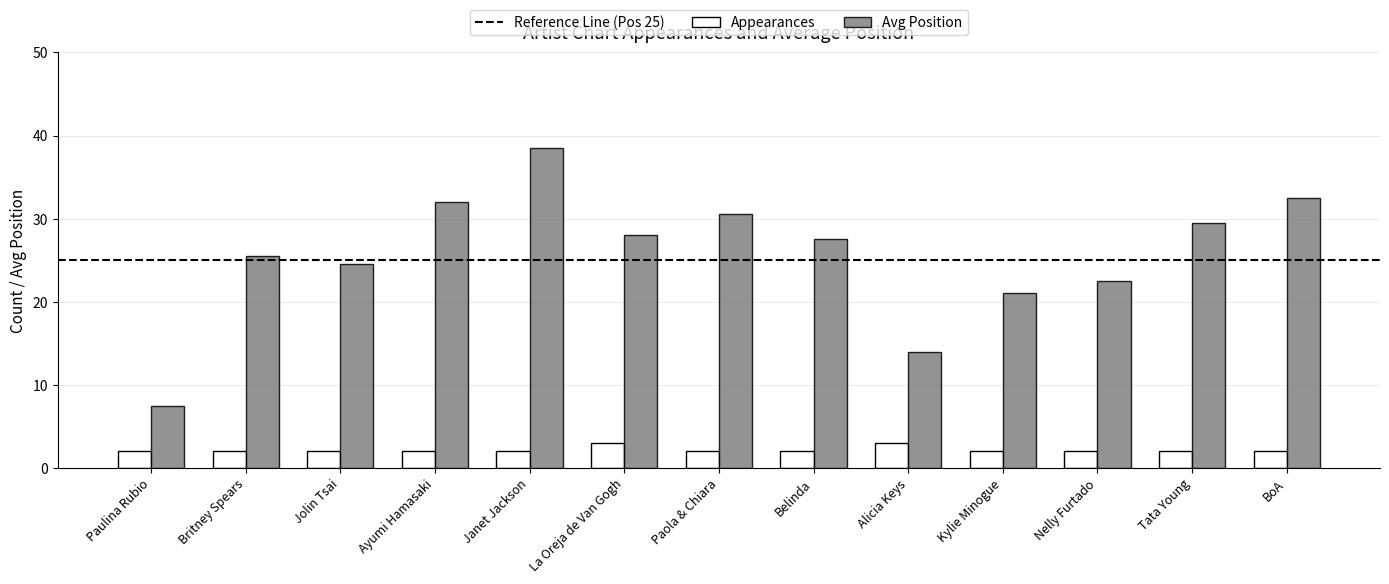

True or false: Appearances has a value of 3.6 at Jolin Tsai.

False